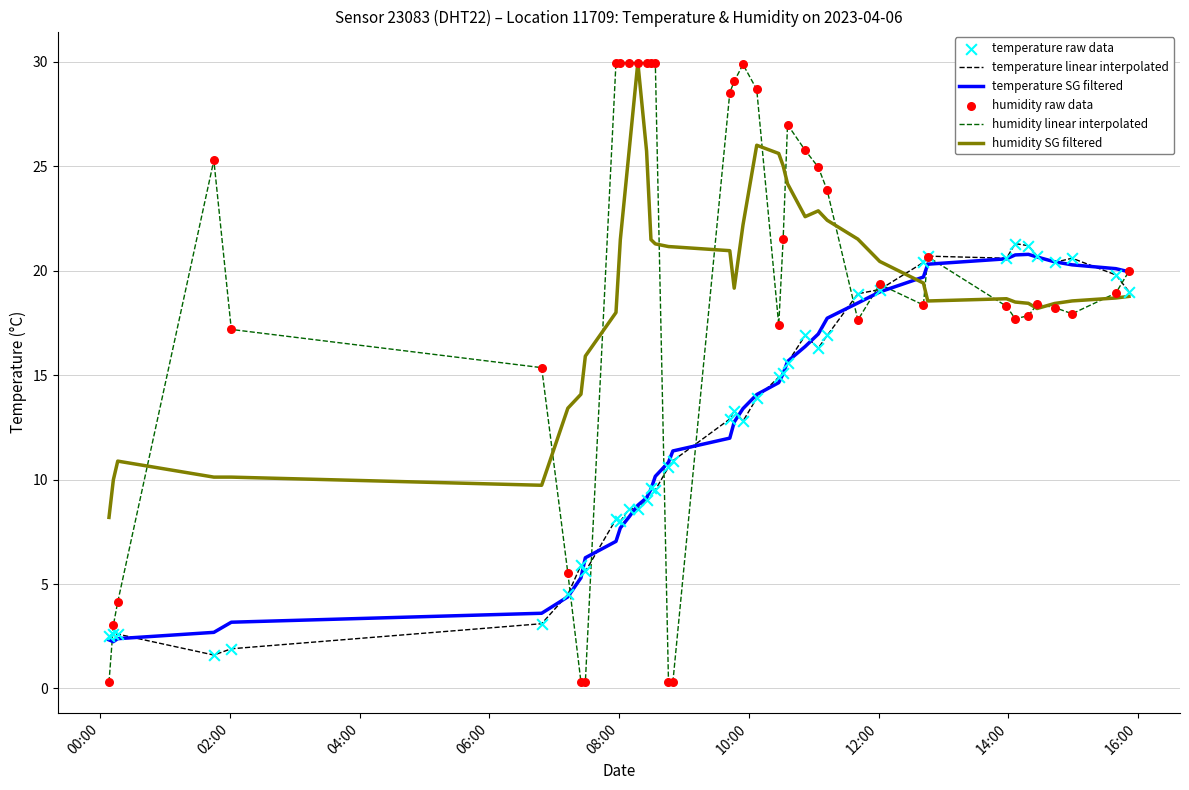

Which series has the largest range (max minus min)?

humidity linear interpolated